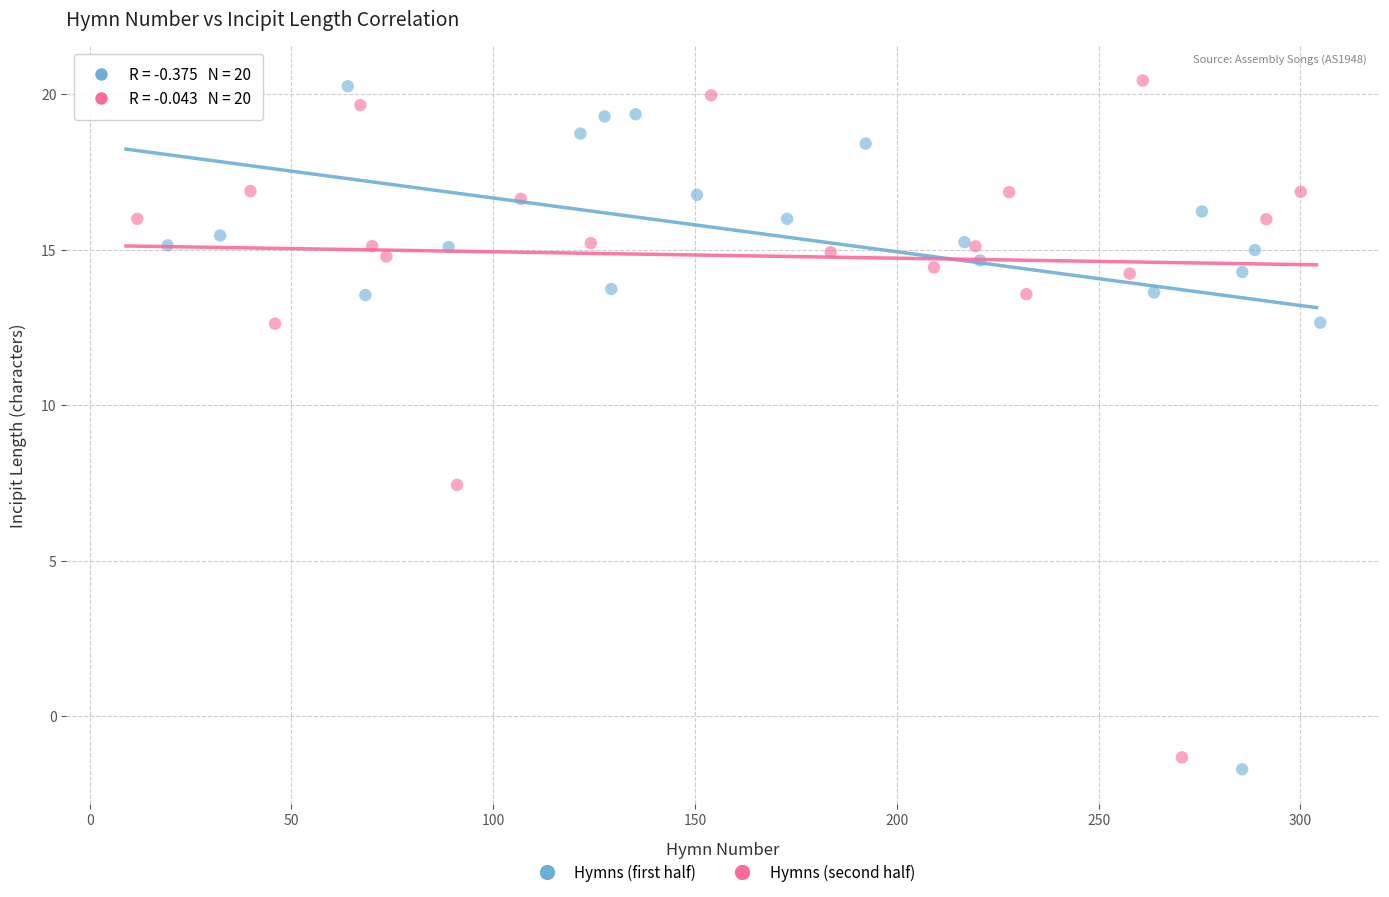

What are all the series names shown in the legend?

Hymns (first half), Hymns (second half)